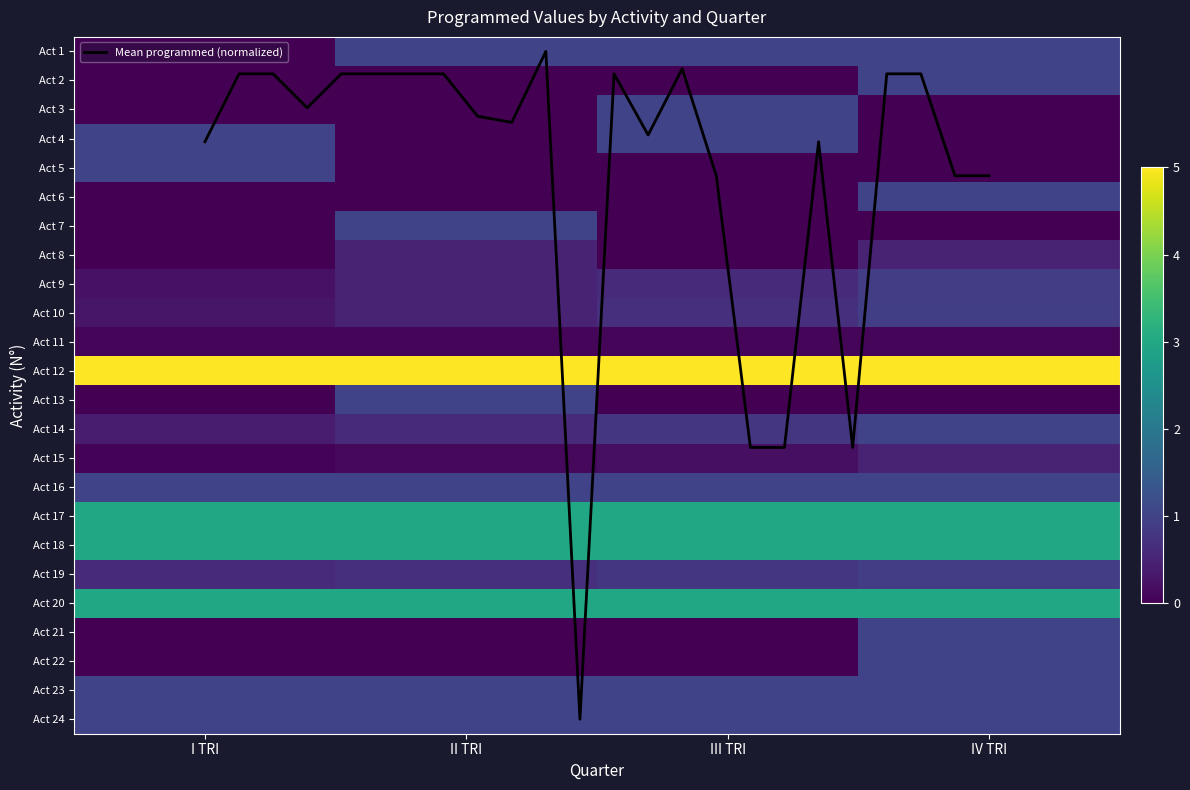

What is the difference between the 7 values at II TRI and I TRI?

1.0